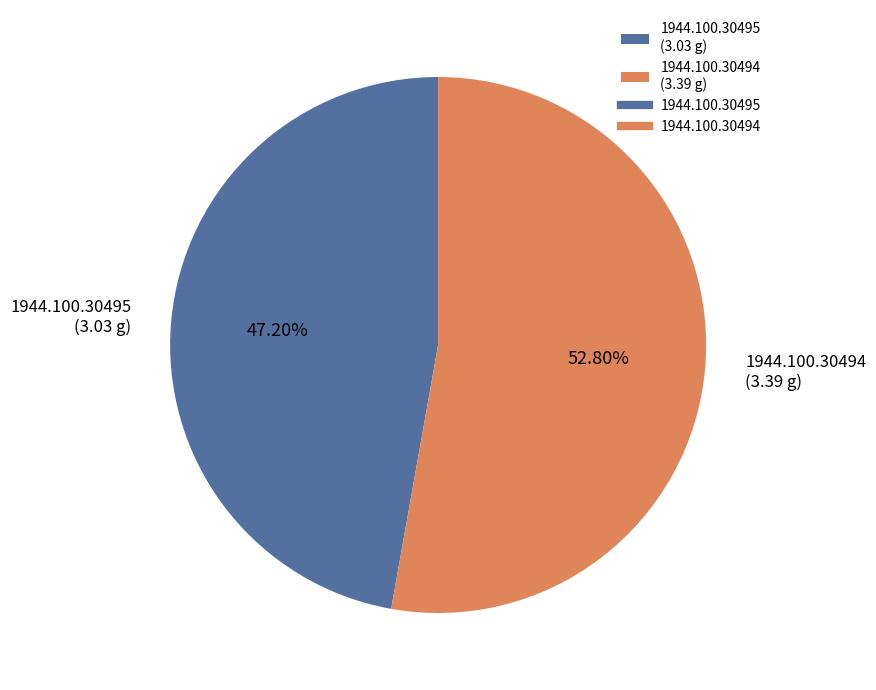

Do 1944.100.30495 and 1944.100.30494 together represent more than half of the pie?

Yes